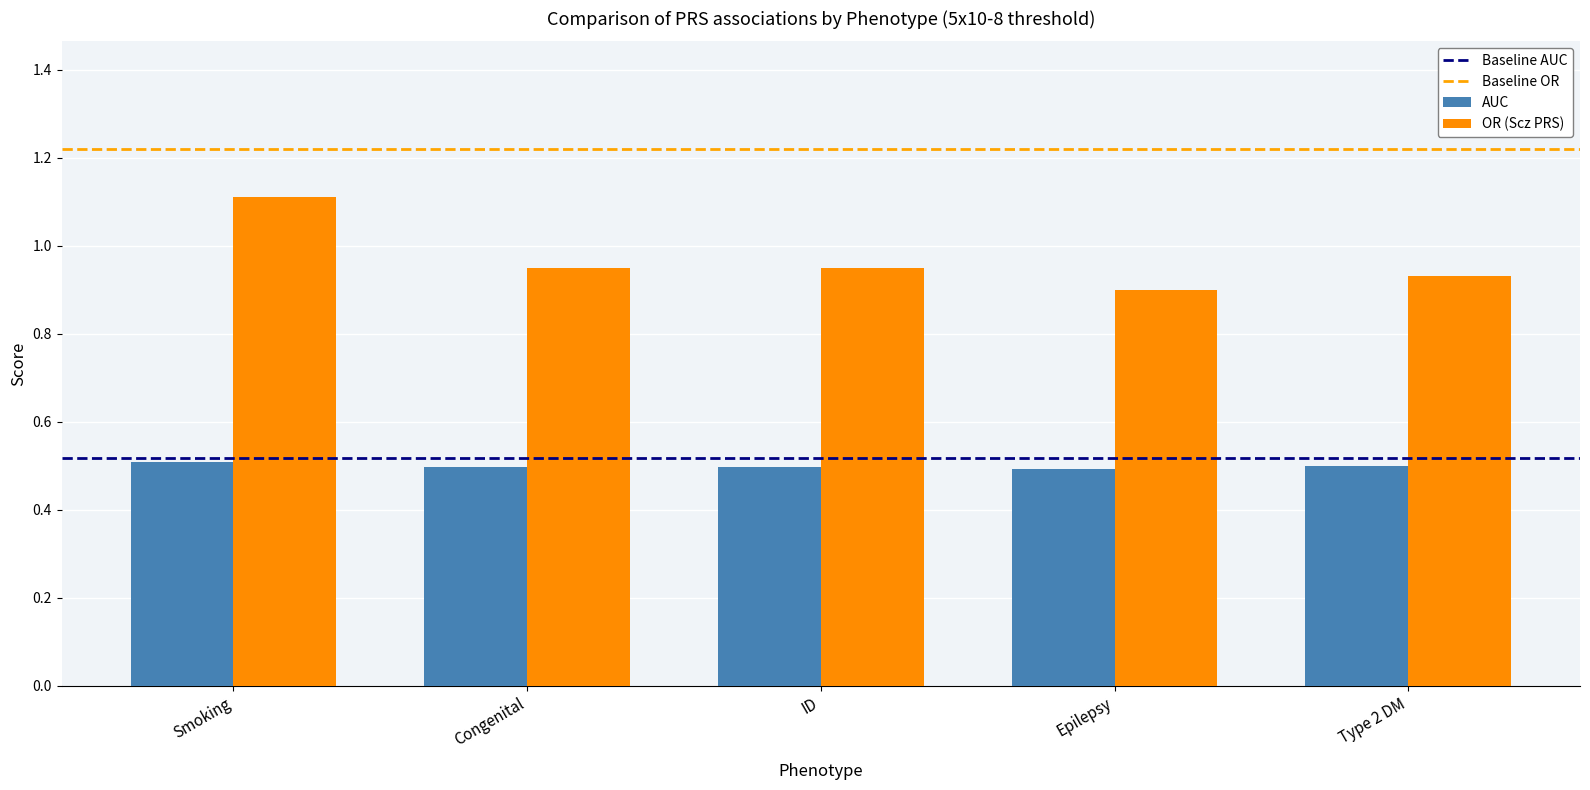

What is the sum of the OR (Scz PRS) values at Smoking and ID?

2.1